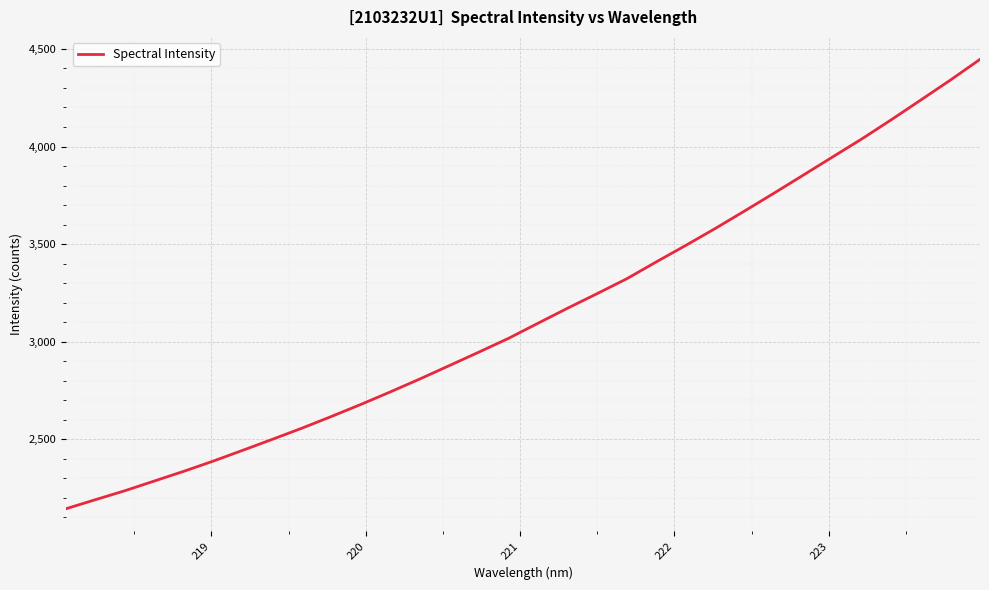

What is the maximum value shown in the chart?

4446.5